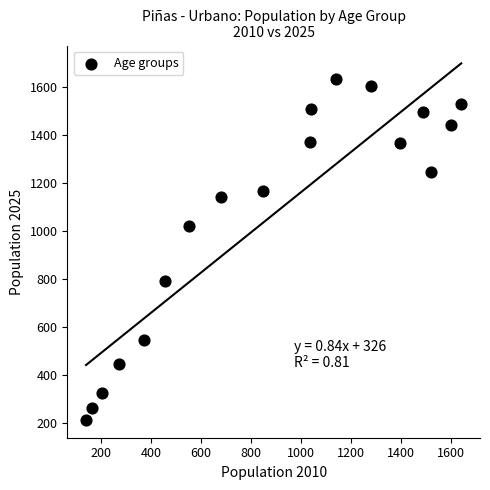

What is the range of X values (max minus min)?

1502